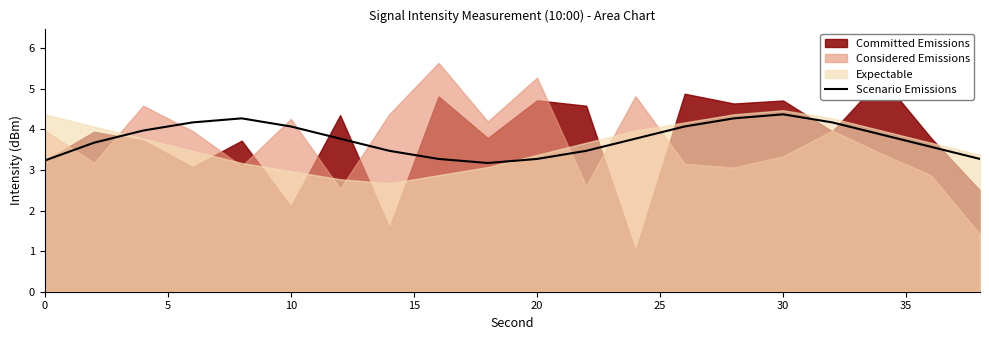

What is the lowest value of the Scenario Emissions series?

3.2